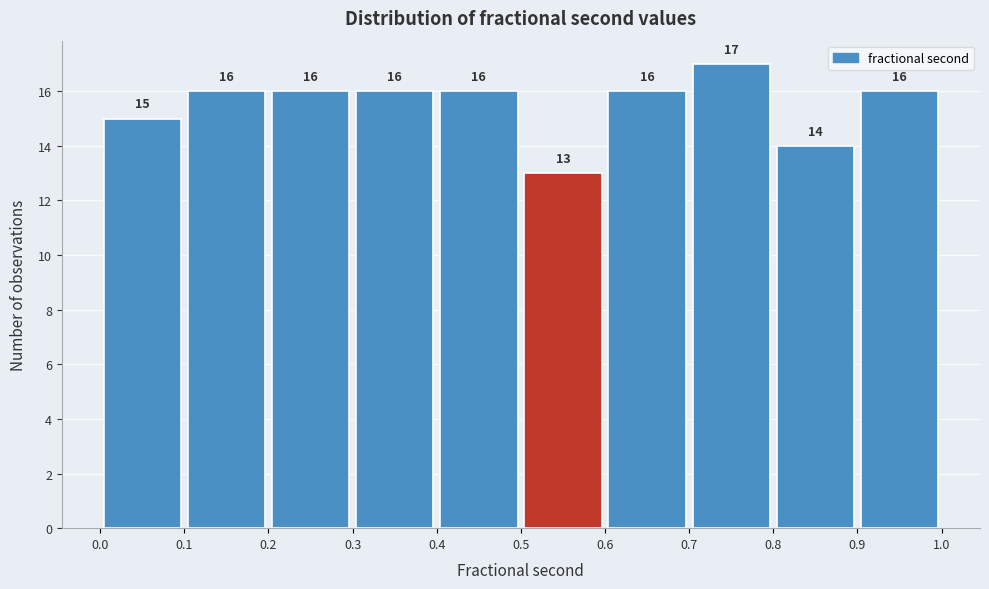

Reading left to right, transcribe this chart: for each bar, give the range it covers on the x-axis and its height.

0.0 to 0.1: 15
0.1 to 0.2: 16
0.2 to 0.3: 16
0.3 to 0.4: 16
0.4 to 0.5: 16
0.5 to 0.6: 13
0.6 to 0.7: 16
0.7 to 0.8: 17
0.8 to 0.9: 14
0.9 to 1.0: 16